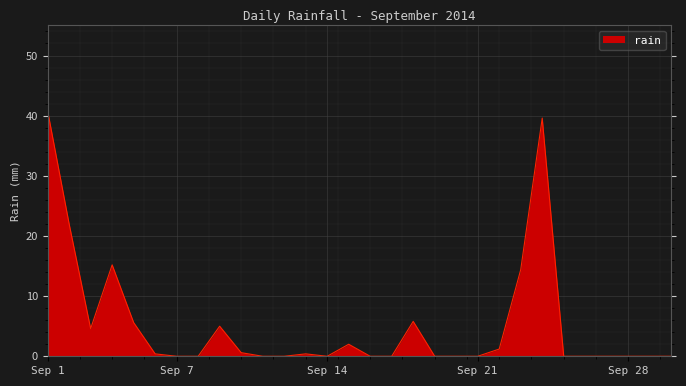

What is the maximum value shown in the chart?

40.8